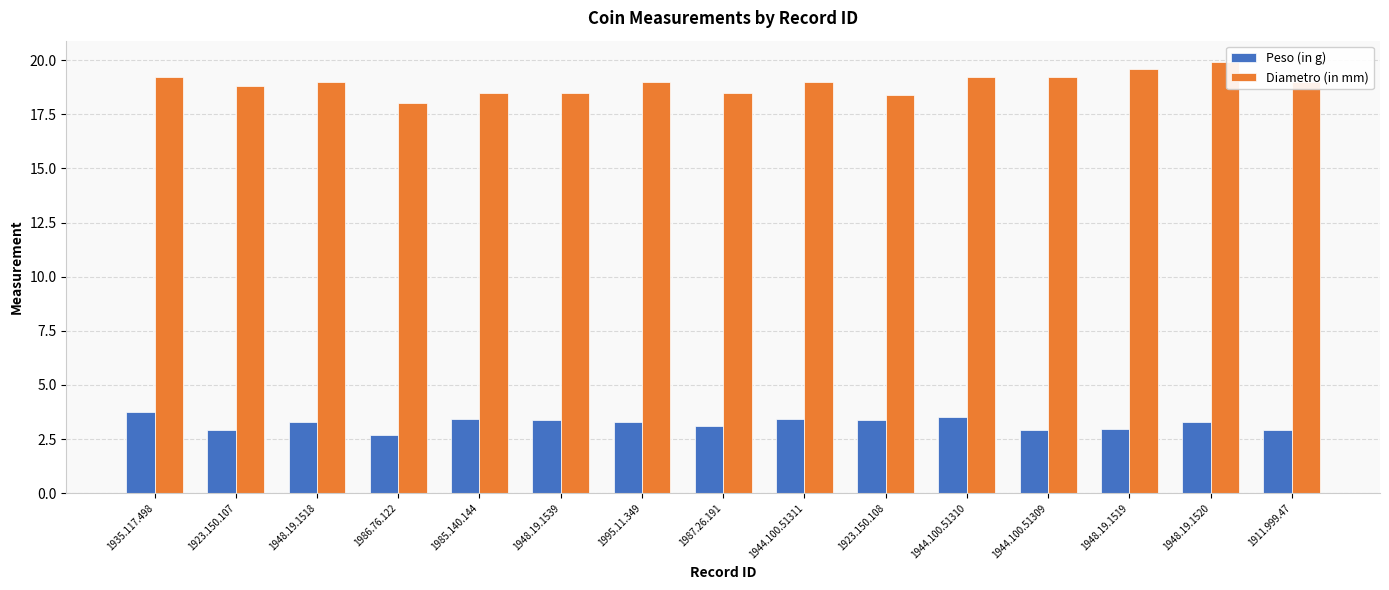

What is the spread (max minus min) of values at 1944.100.51310?

15.7